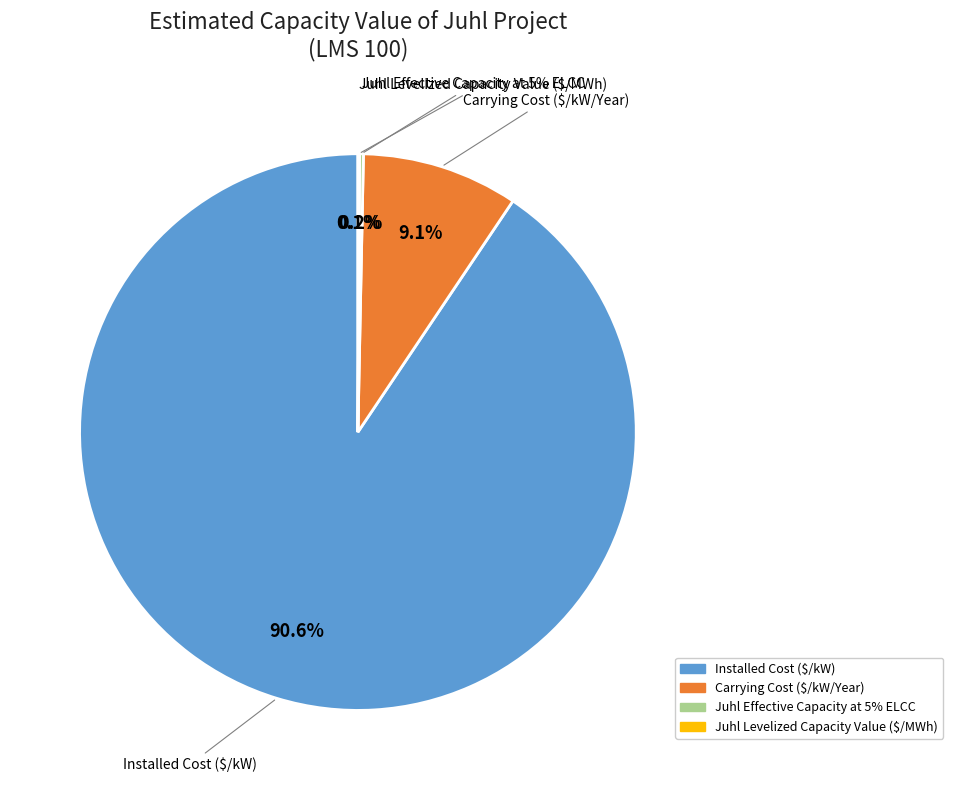

True or false: NorthWestern Estimated Levelized Fixed Cost accounts for 1% of the total.

False